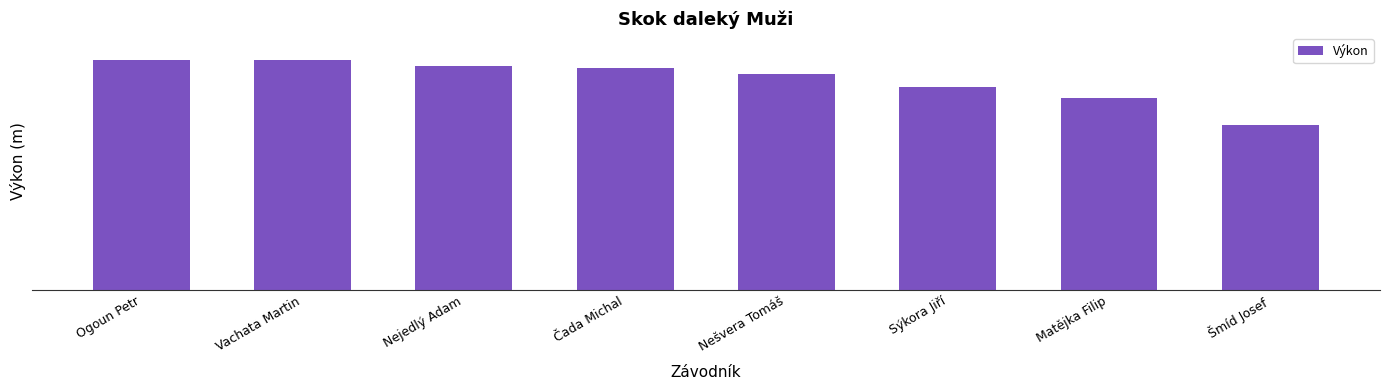

At which label is the value closest to 6?

Matějka Filip